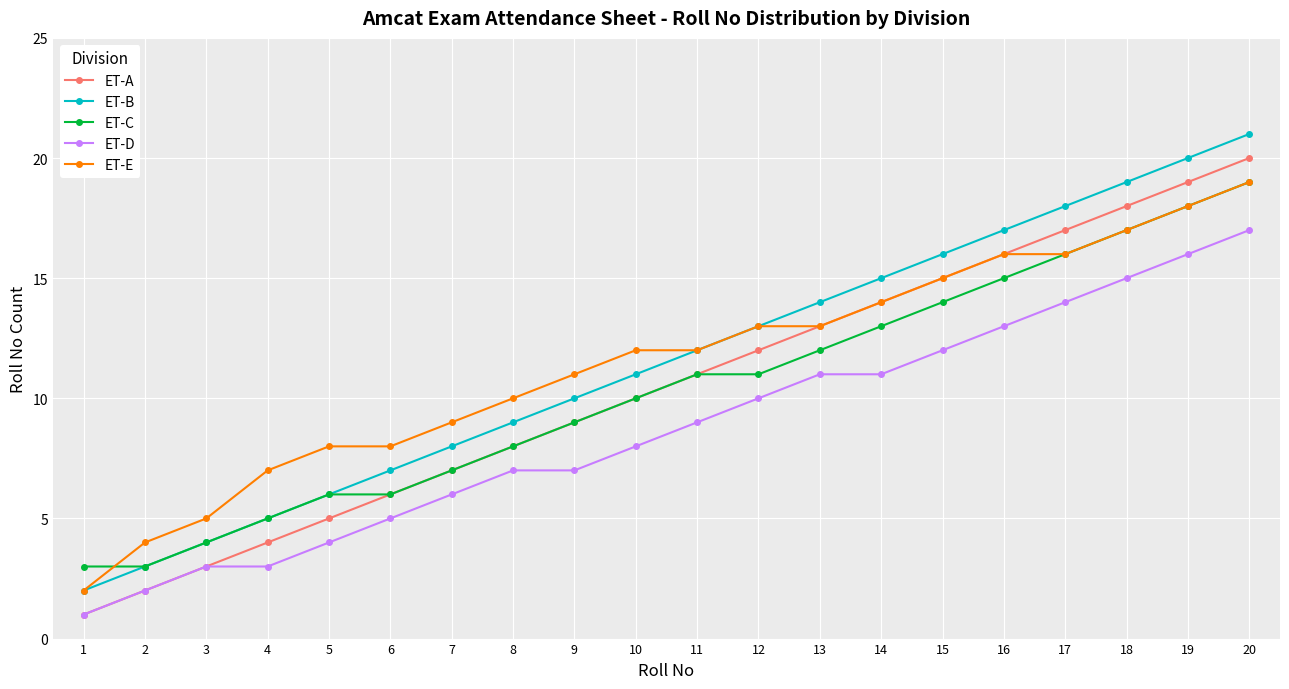

What value does the ET-C series have at 7, to the nearest 5?

5